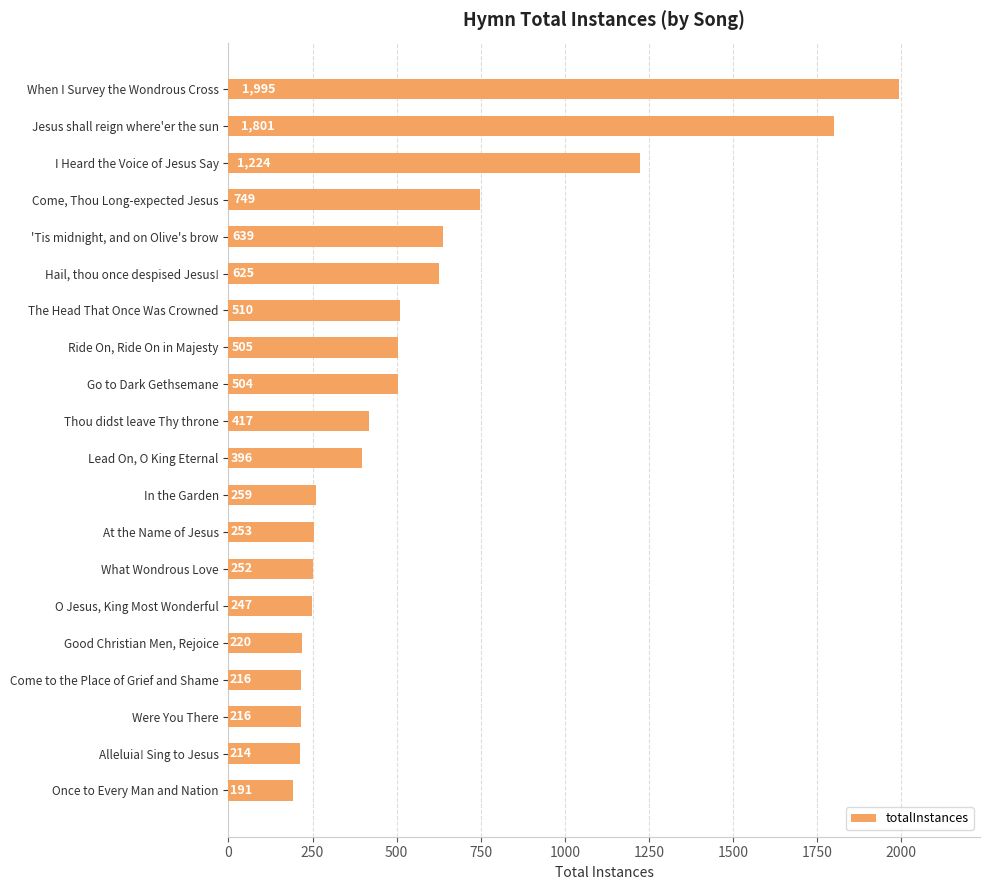

What is the difference between the second highest and second lowest values?

1587